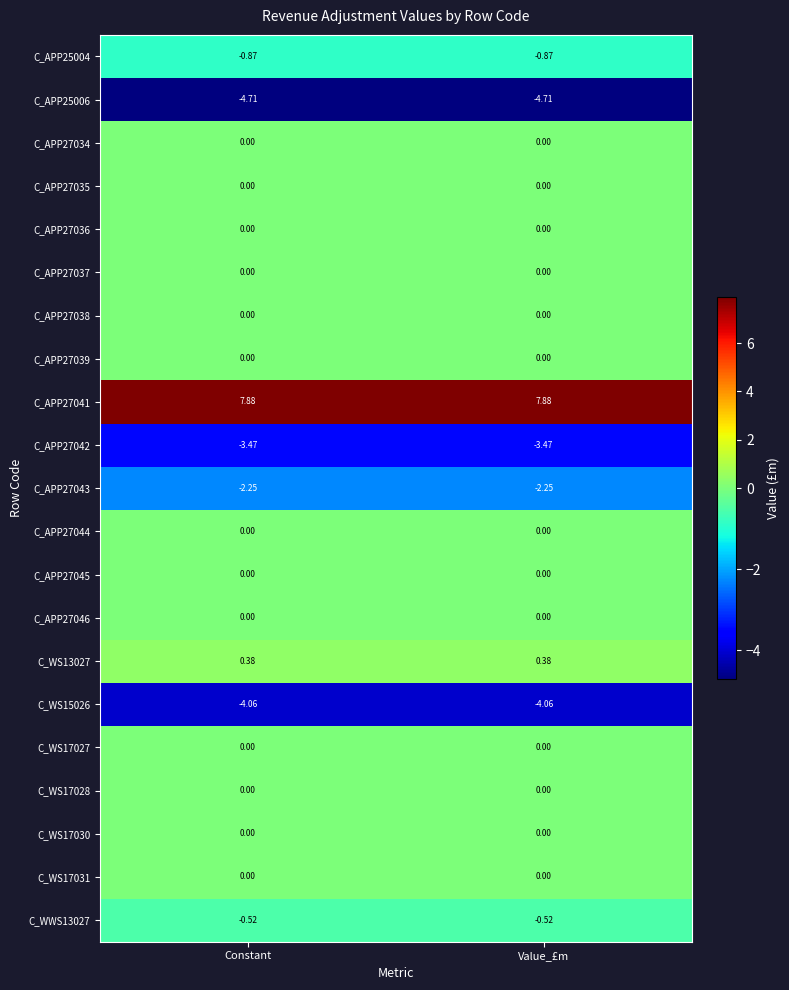

Is the value of C_WWS13027 at Constant greater than the value of C_WS17027 at Value_£m?

No